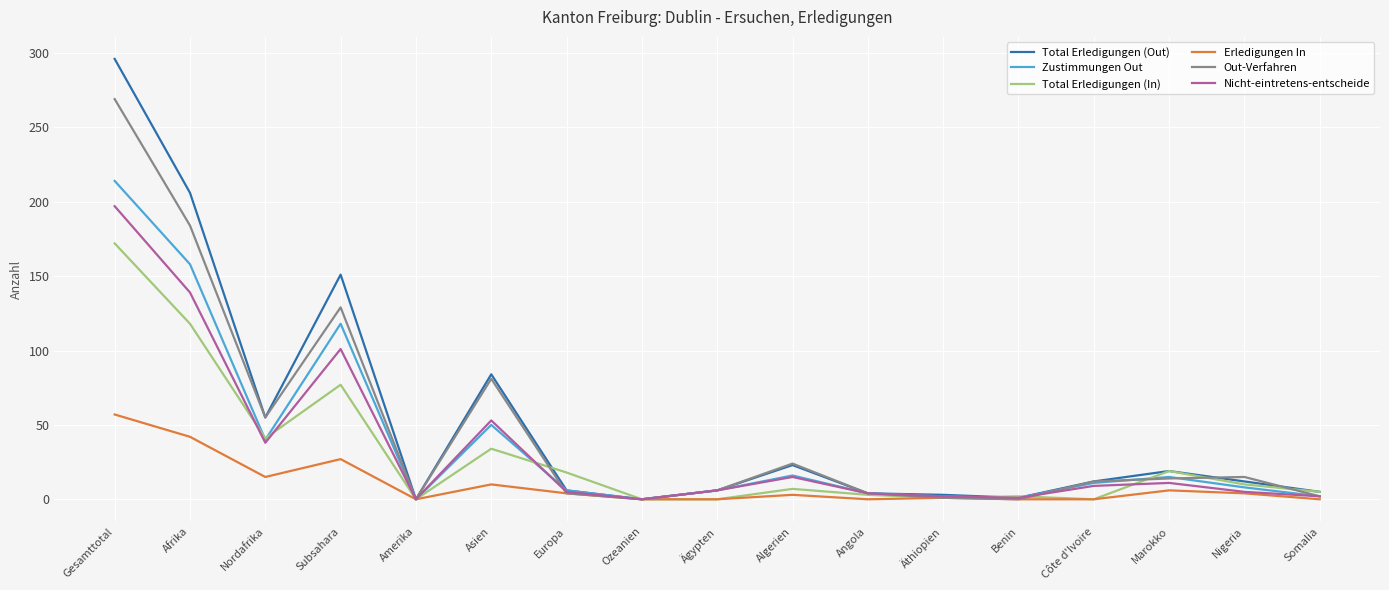

True or false: Zustimmungen Out has more than 0 points higher than both neighbors.

True